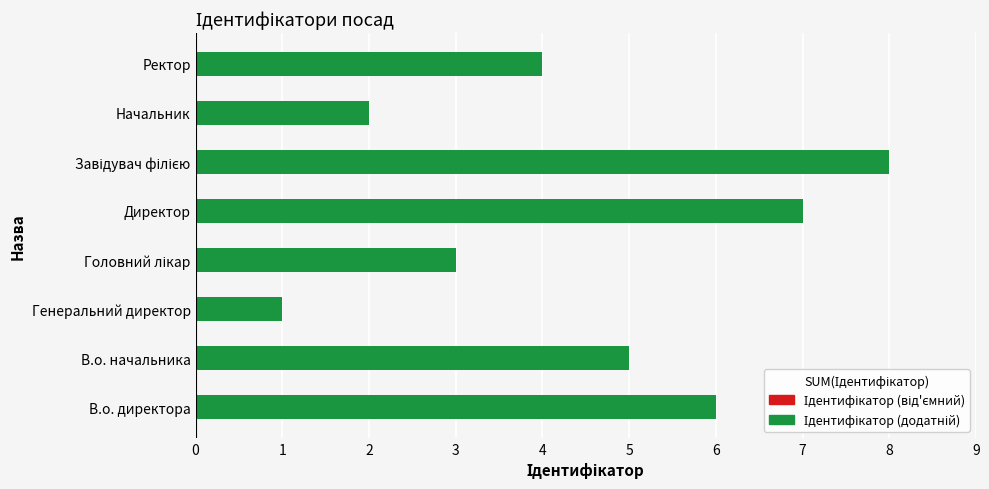

Which category has the lowest value across all series?

Генеральний директор